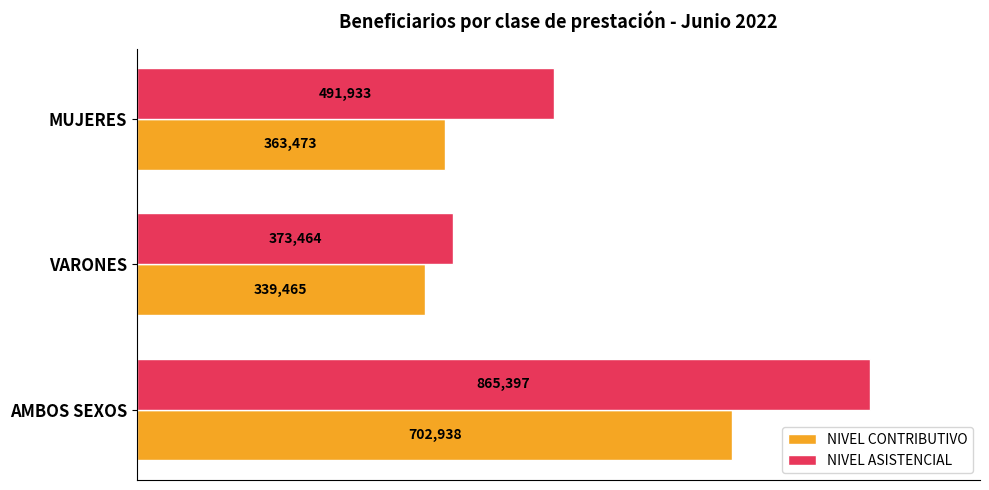

List the series in order of their peak value, highest first.

NIVEL ASISTENCIAL, NIVEL CONTRIBUTIVO